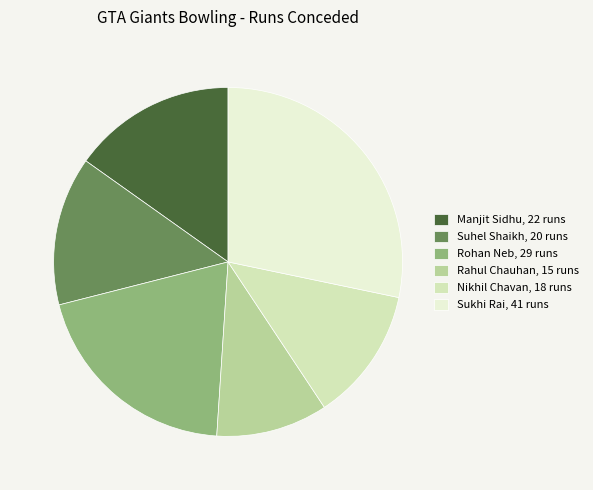

Between Rohan Neb, 29 runs and Nikhil Chavan, 18 runs, which is larger?

Rohan Neb, 29 runs